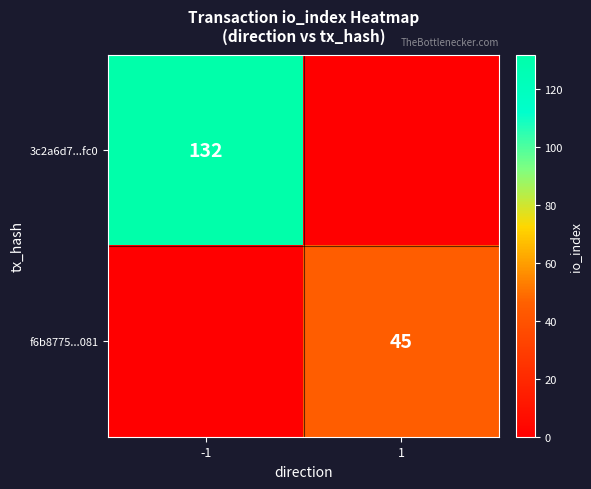

The f6b8775...081 series shows 45 at 1. True or false?

True